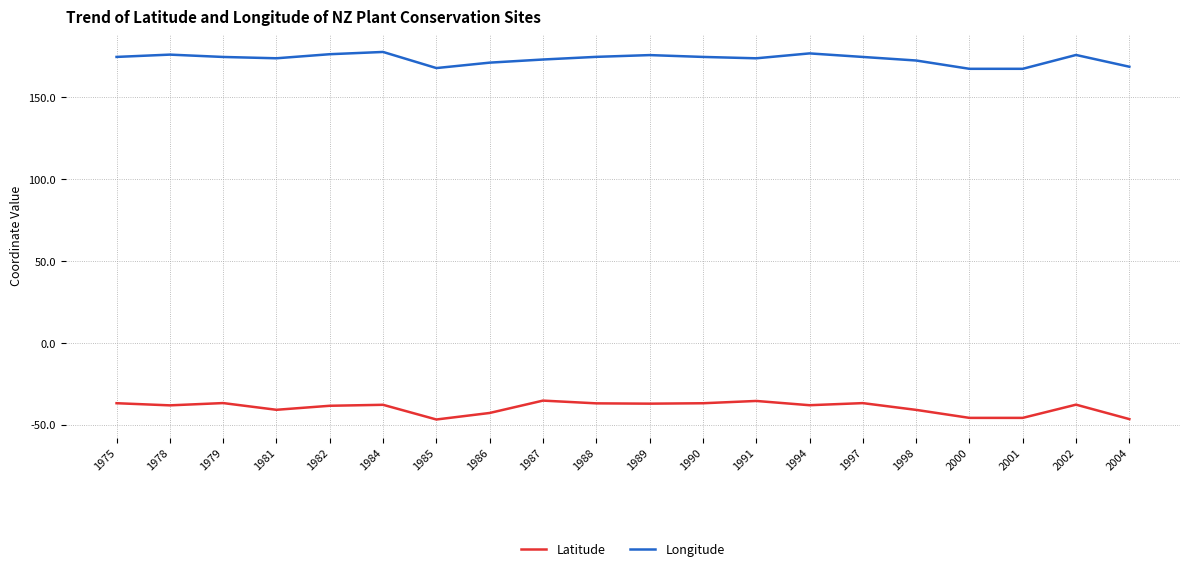

Which series has the largest total across all categories?

Longitude